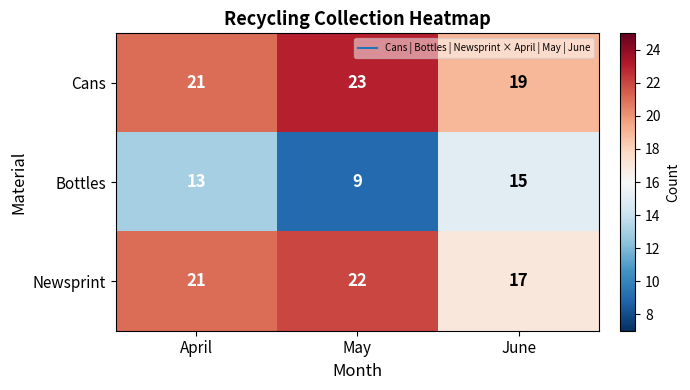

List the labels in order of Newsprint value, smallest first.

June, April, May